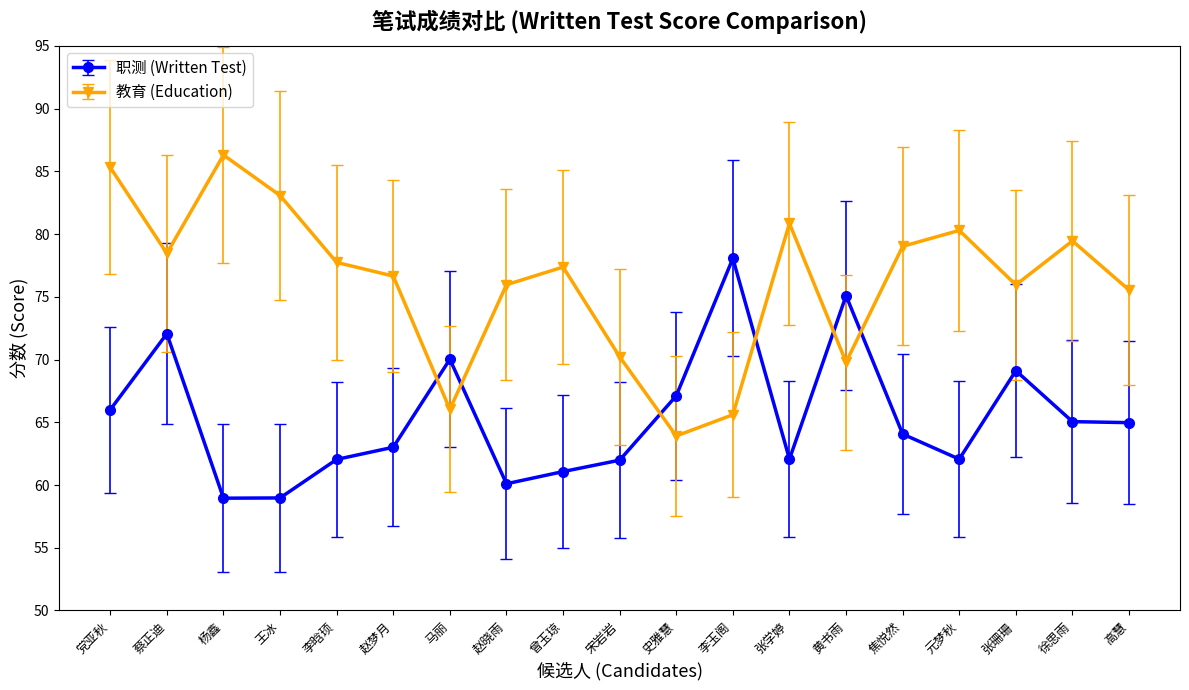

List the series in order of their peak value, lowest first.

职测 (Written Test), 教育 (Education)